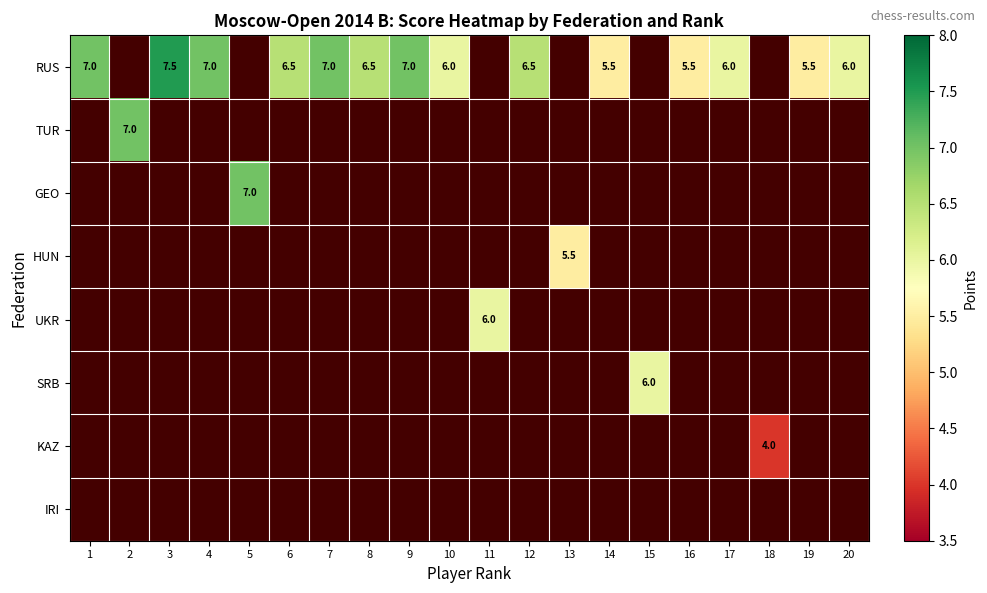

True or false: RUS has a value of 4.4 at 12.

False